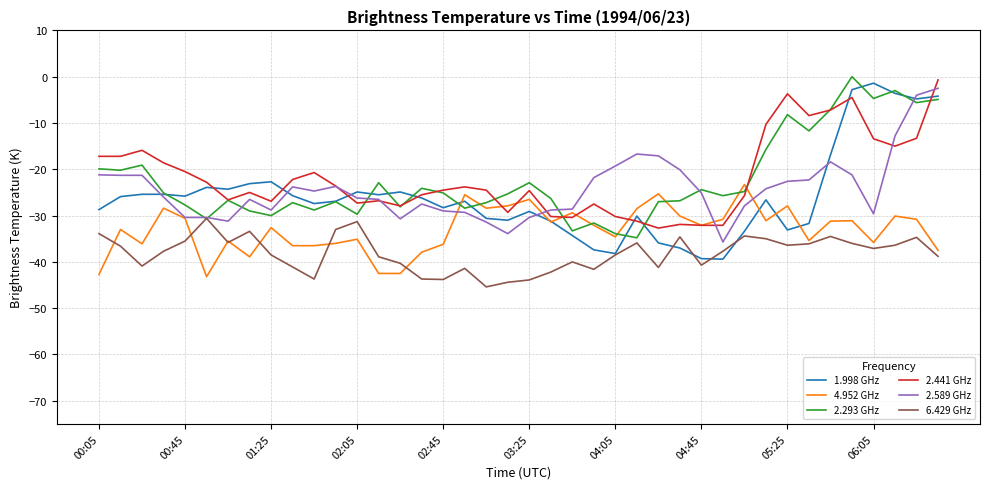

Which series has the widest spread of values?

1.998 GHz